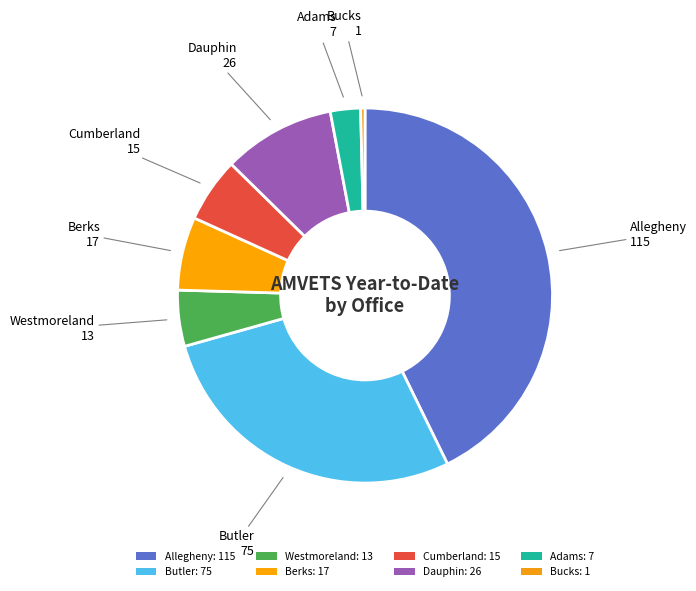

How many slices are in this pie chart?

8